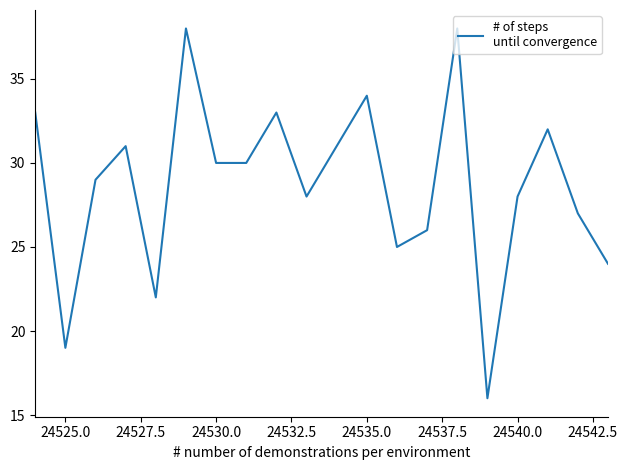

What is the average value?

29